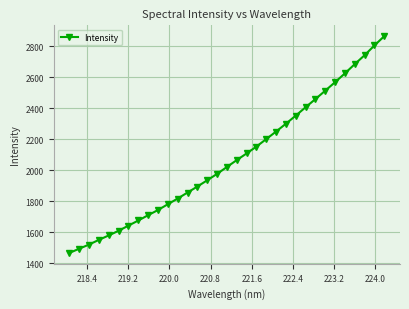

What is the minimum value shown in the chart?

1466.3